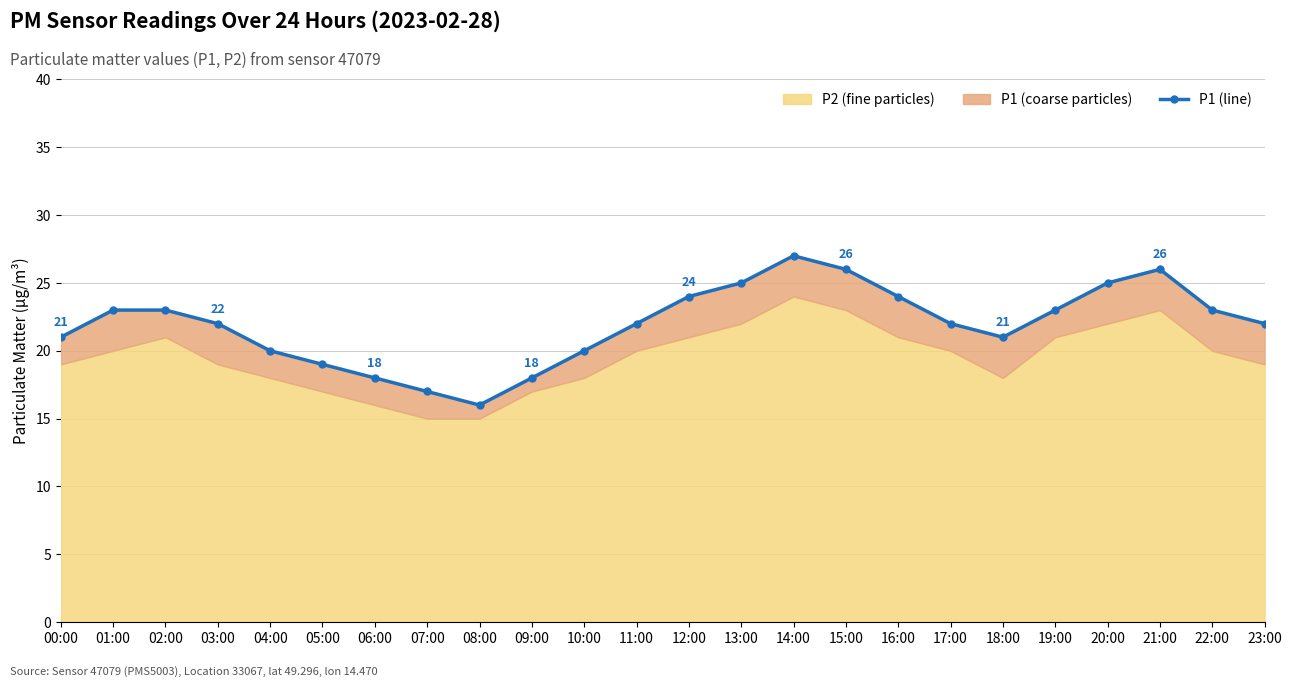

Reading right to left, transcribe all the data shown in this chart.

23:00=22	22:00=23	21:00=26	20:00=25	19:00=23	18:00=21	17:00=22	16:00=24	15:00=26	14:00=27	13:00=25	12:00=24	11:00=22	10:00=20	09:00=18	08:00=16	07:00=17	06:00=18	05:00=19	04:00=20	03:00=22	02:00=23	01:00=23	00:00=21